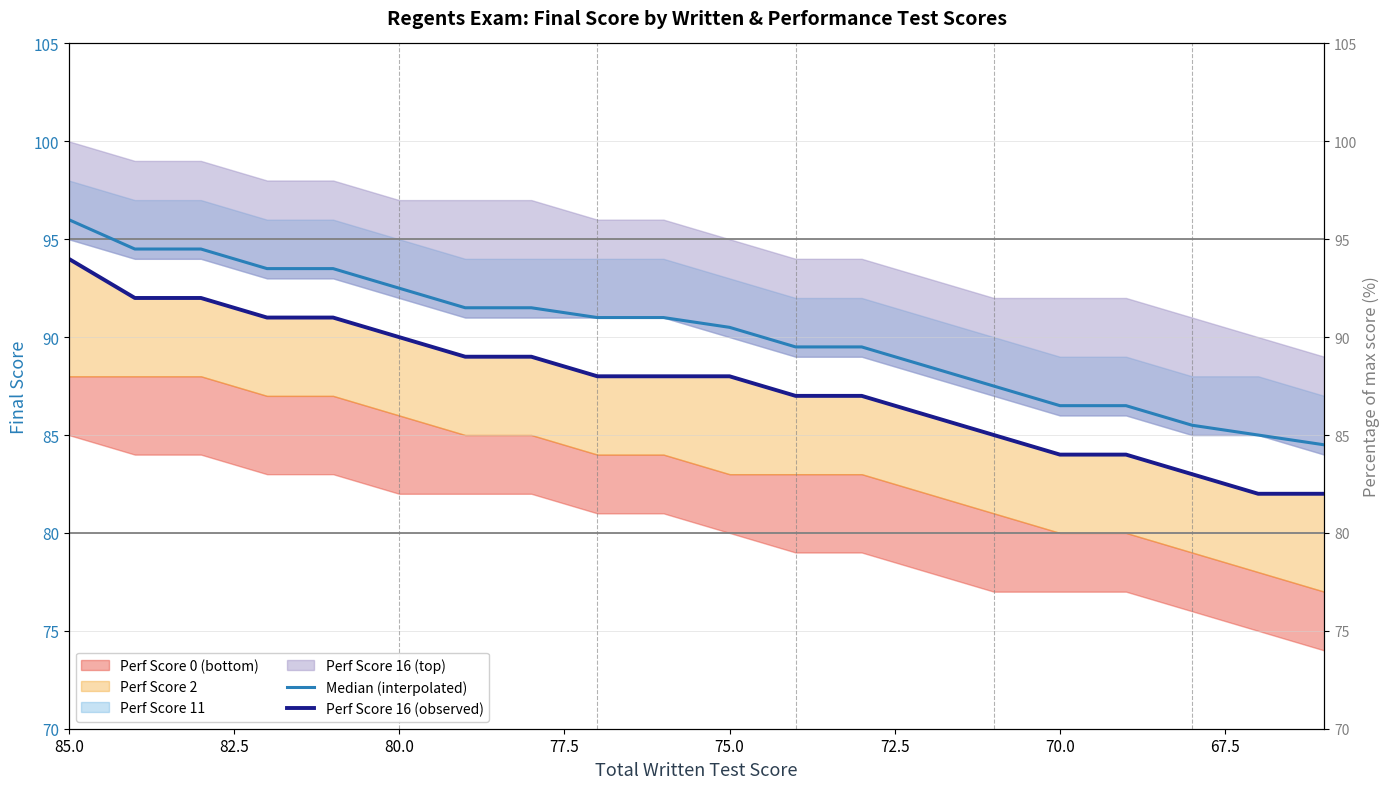

What is the difference between the second highest and second lowest values in the Median (interpolated) series?

9.5